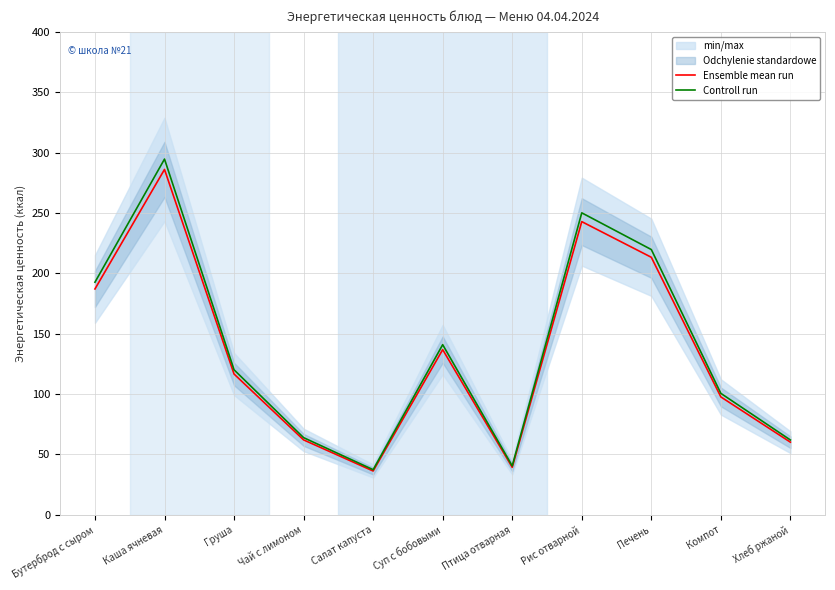

Is this an area chart (filled region under the line)?

No